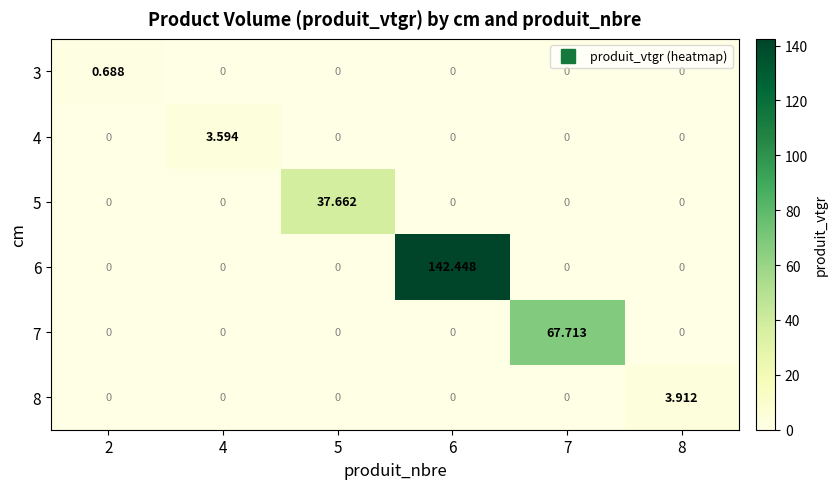

Is the value of 4 at 4 greater than the value of 8 at 4?

Yes